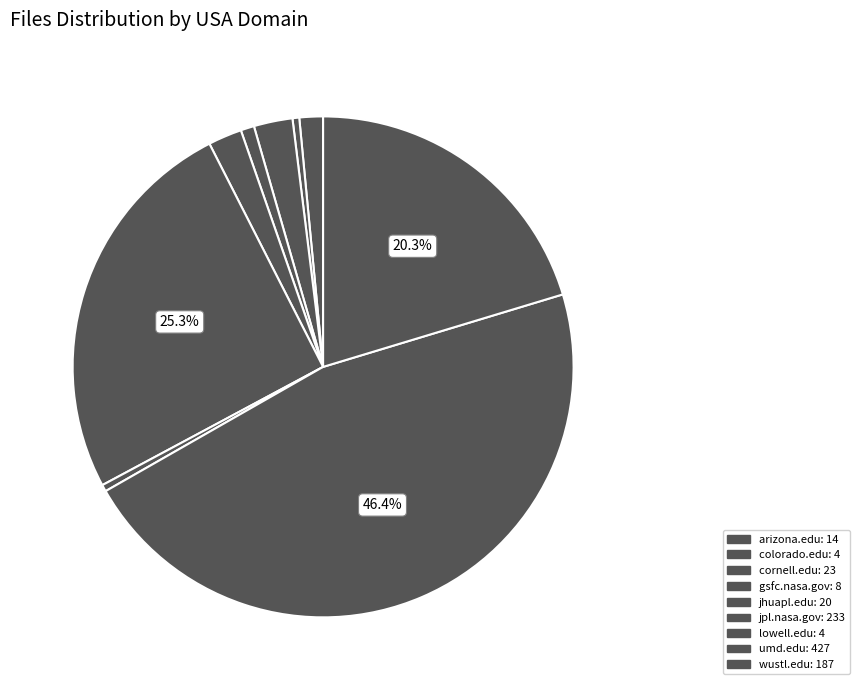

Is arizona.edu the majority of the pie?

No